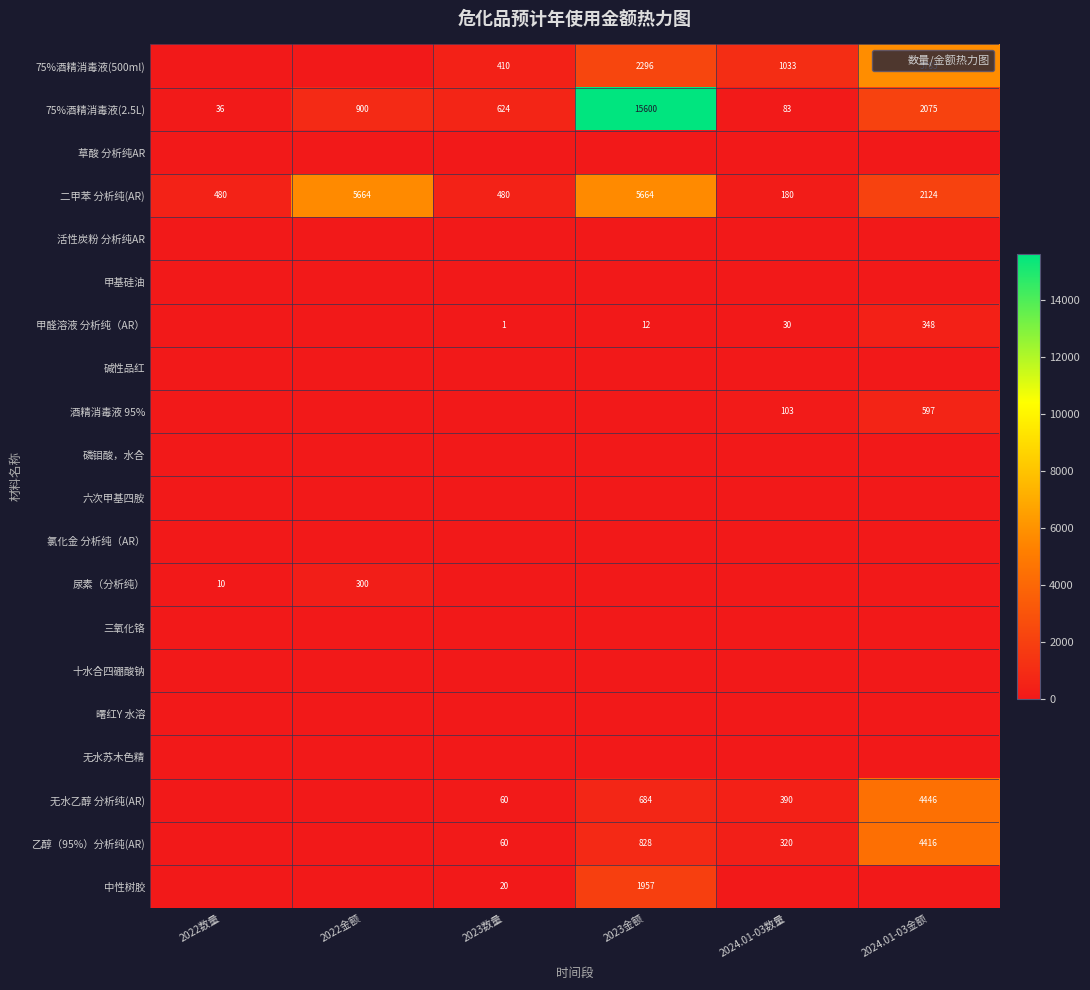

How many data points in 75%酒精消毒液(500ml) are above 1033?

2